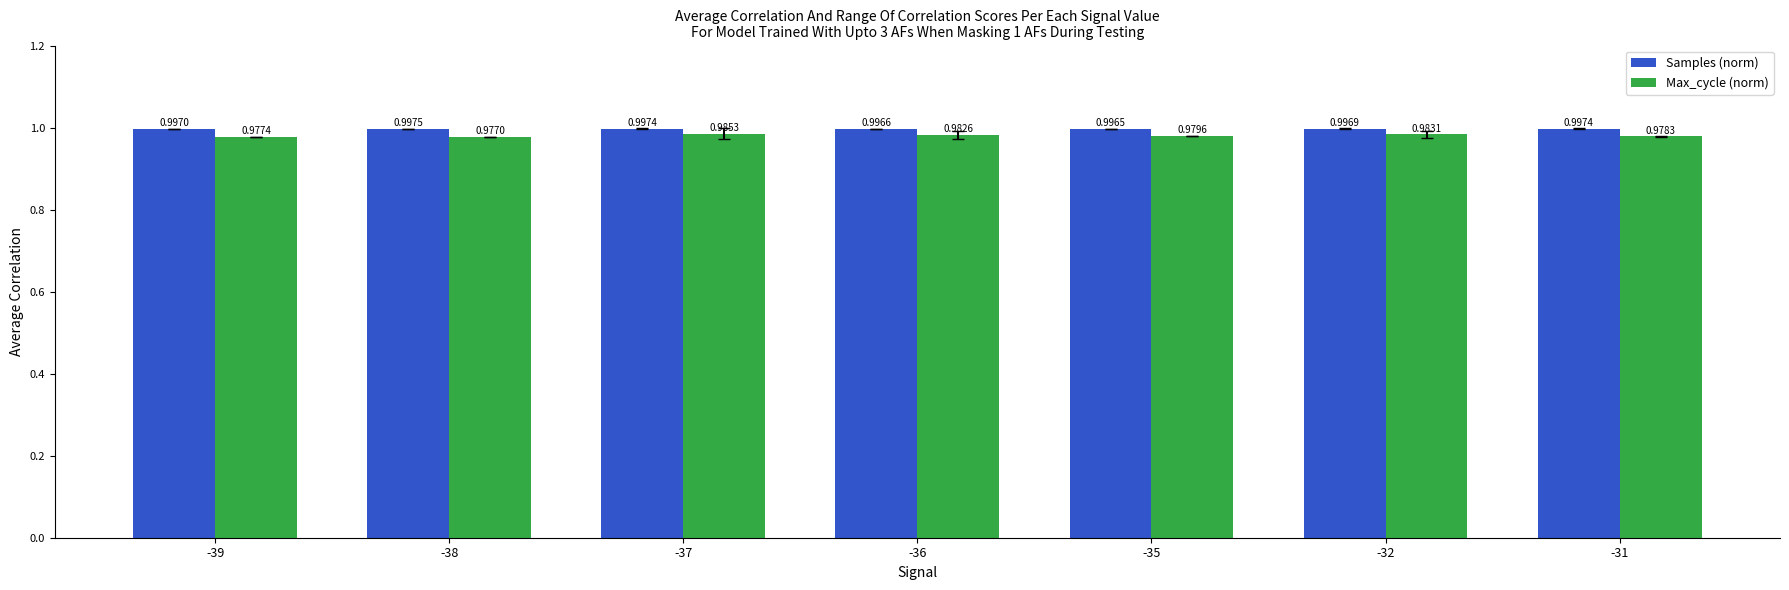

Which series changed the most between -38 and -35?

Max_cycle (norm)